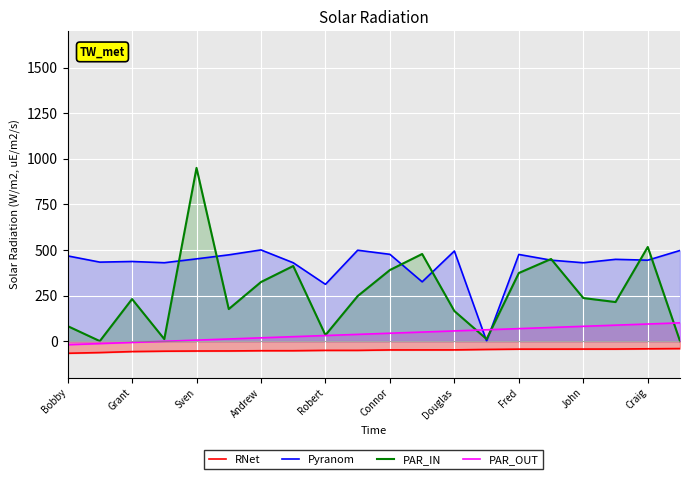

True or false: RNet and PAR_OUT intersect in this chart.

False